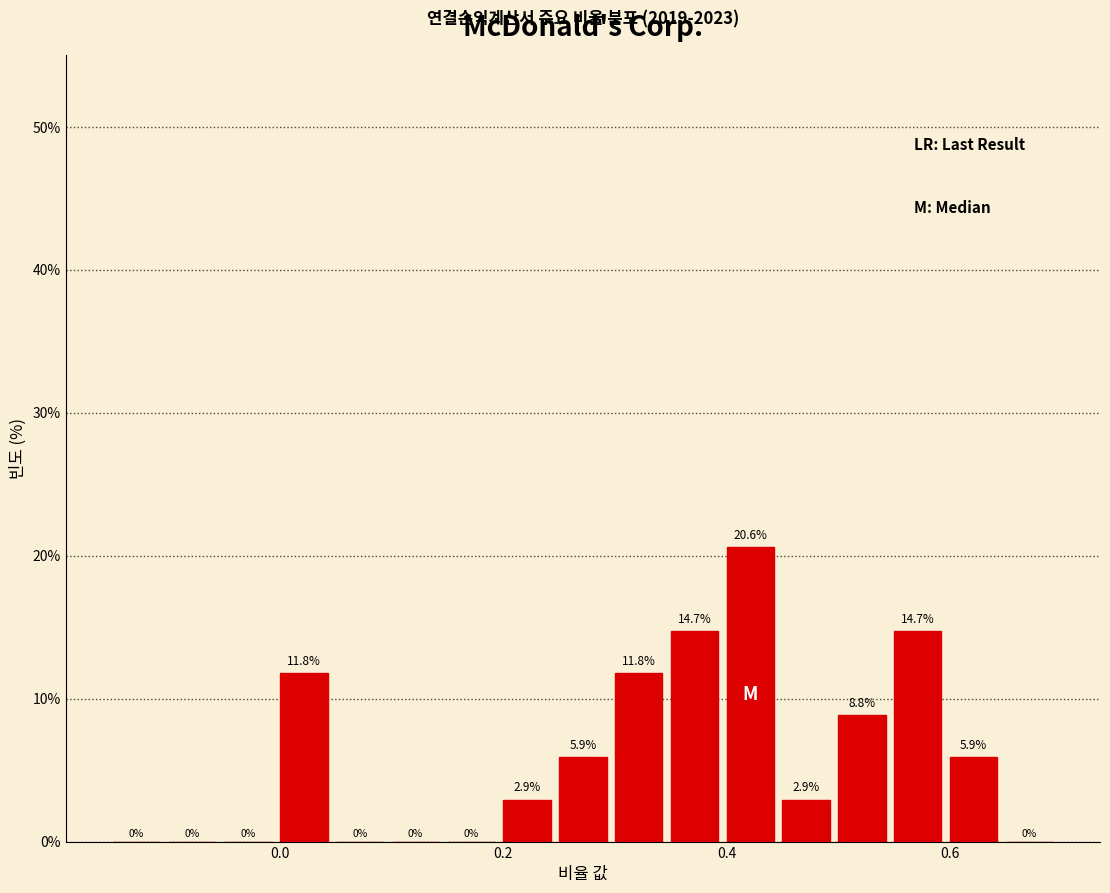

Around what value on the x-axis is the tallest bar? Give the approximate position of its centre, as read against the axis.

0.42